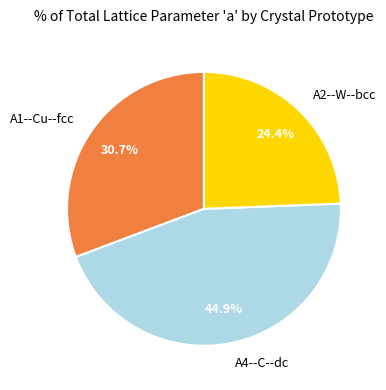

How many segments does this pie chart have?

3